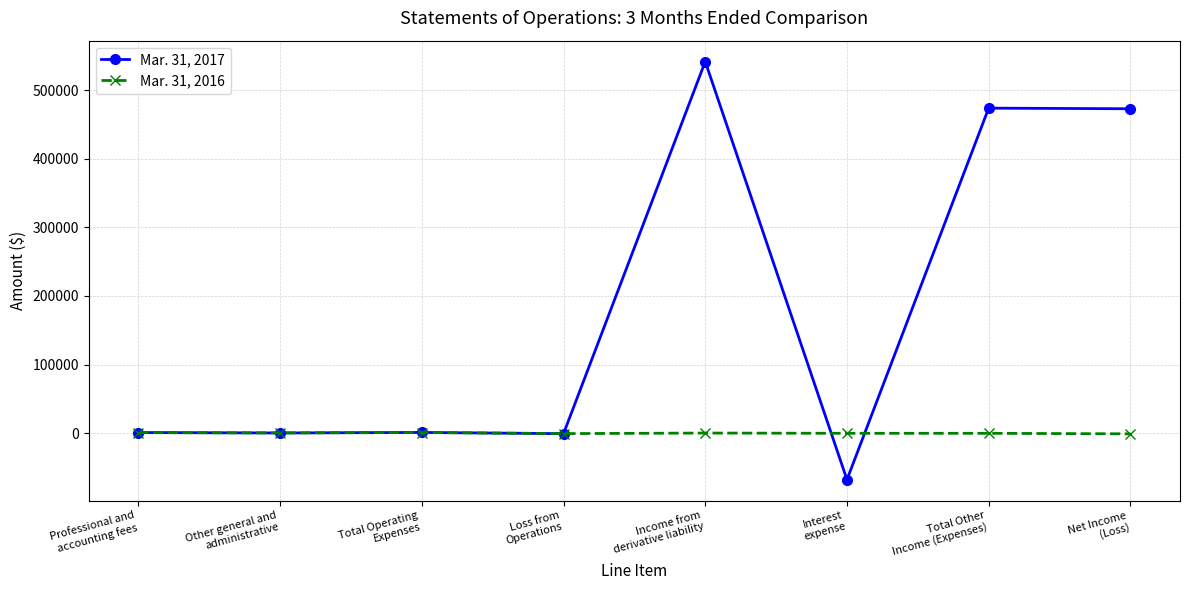

True or false: Mar. 31, 2017 has more than 0 points higher than both neighbors.

True